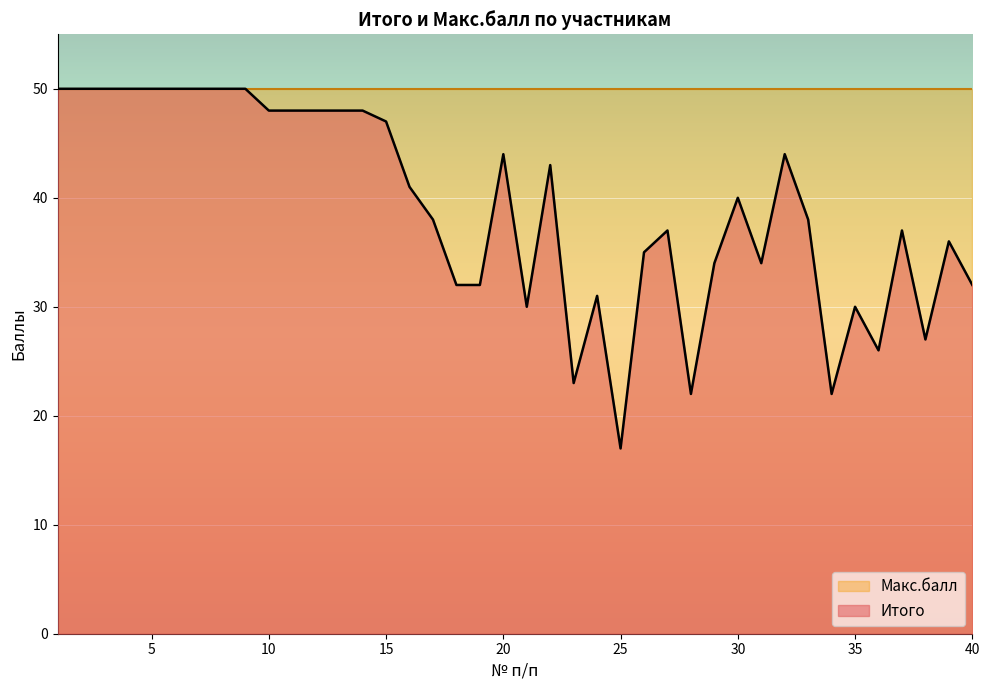

Which series has the widest spread of values?

Итого